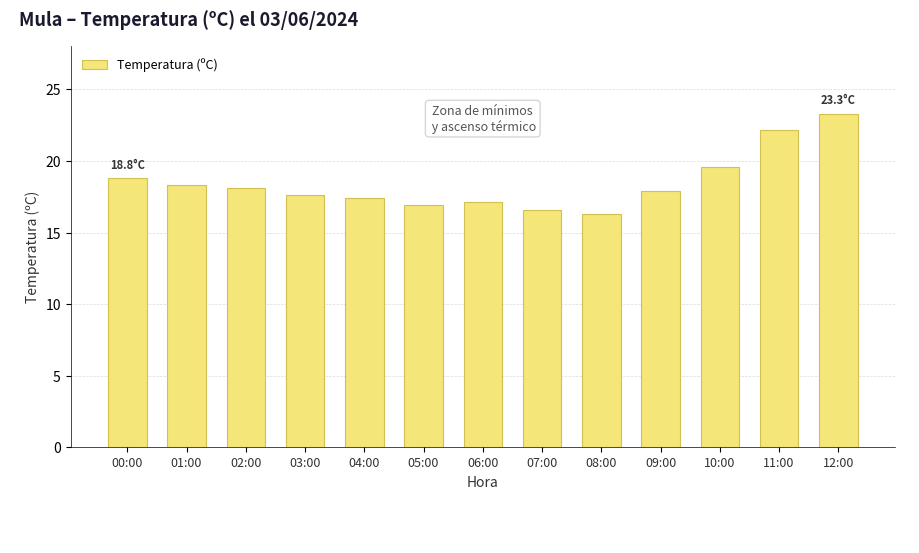

What position from the left is 02:00?

3